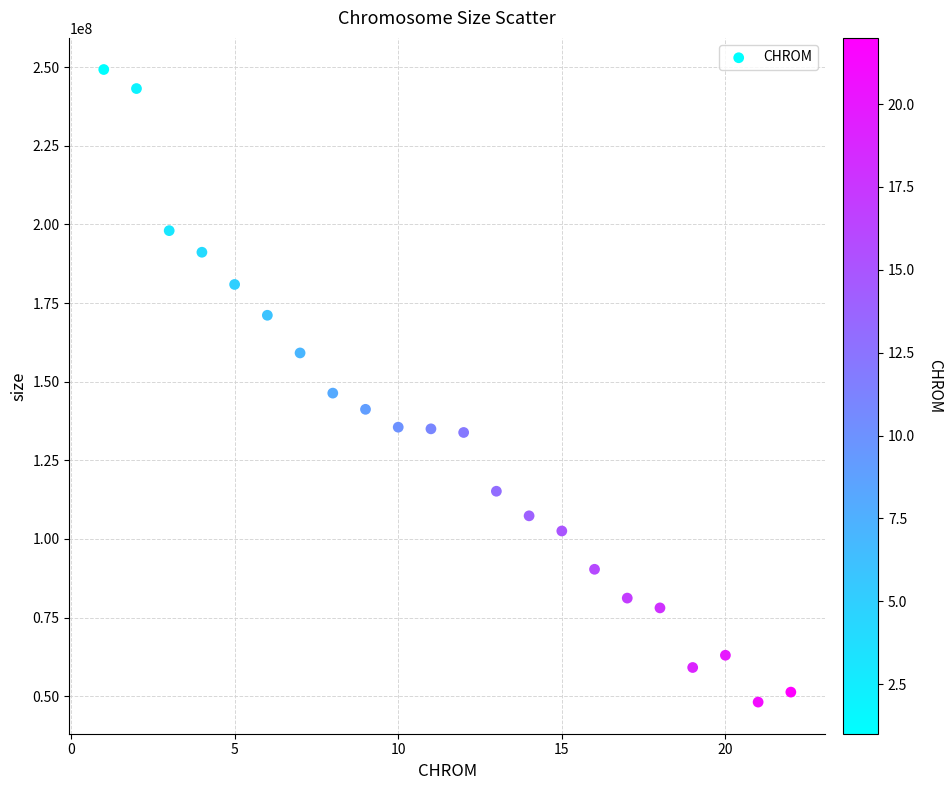

What Y value in the scatter plot is closest to 148690258?

146364022